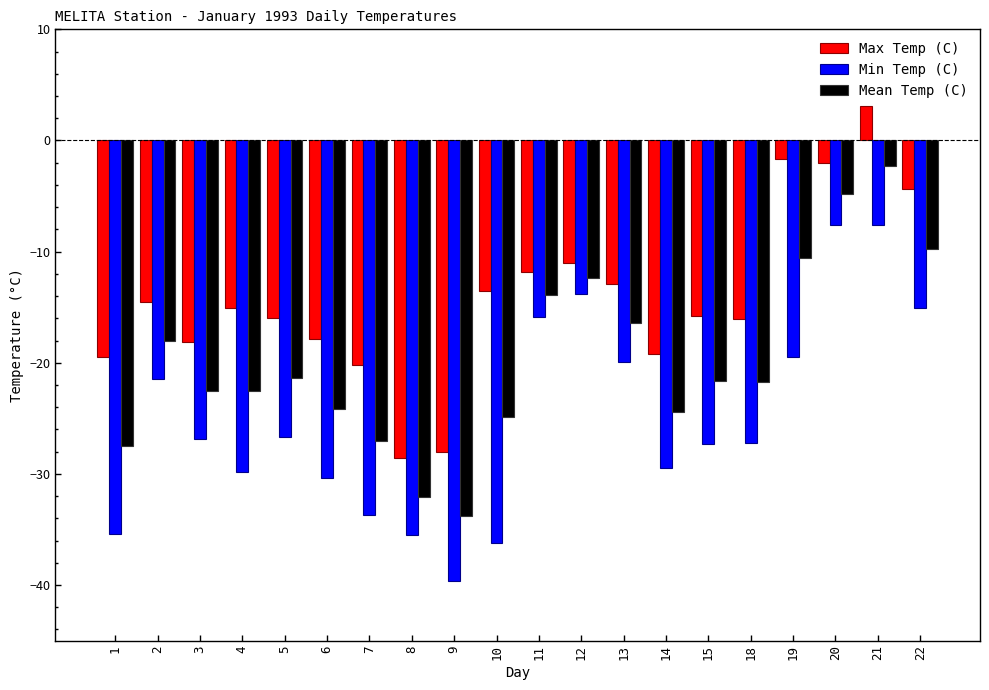

What is the sum of all Max Temp (C) values?

-283.2